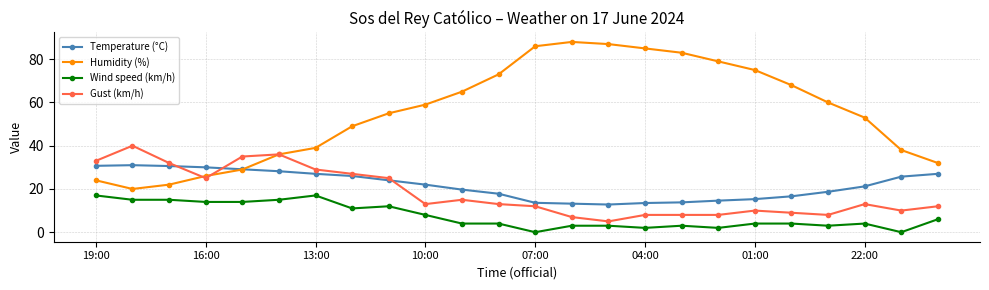

Is this an area chart (filled region under the line)?

No